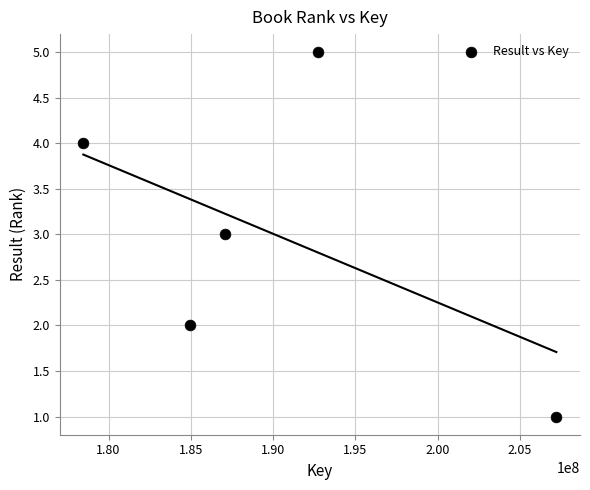

What is the average Y value?

3